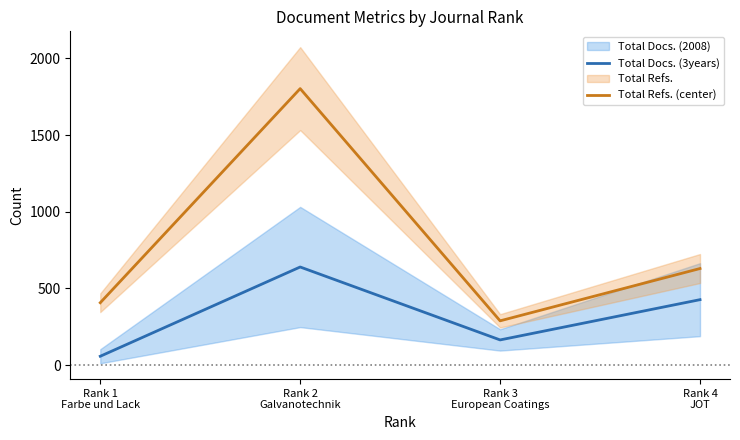

Is it true that Total Docs. (3years) equals 717.8 at Rank 4
JOT?

False